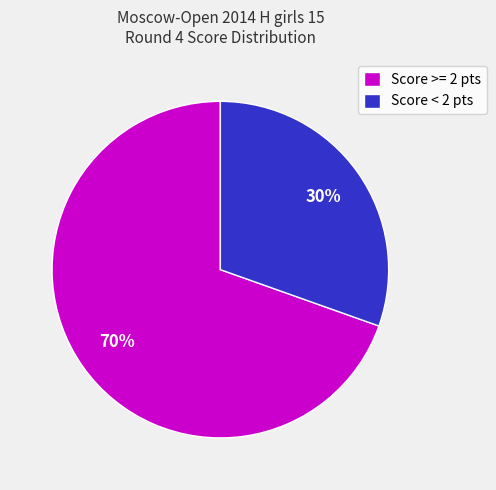

Is the sum of Score < 2 pts and Score >= 2 pts greater than half?

Yes